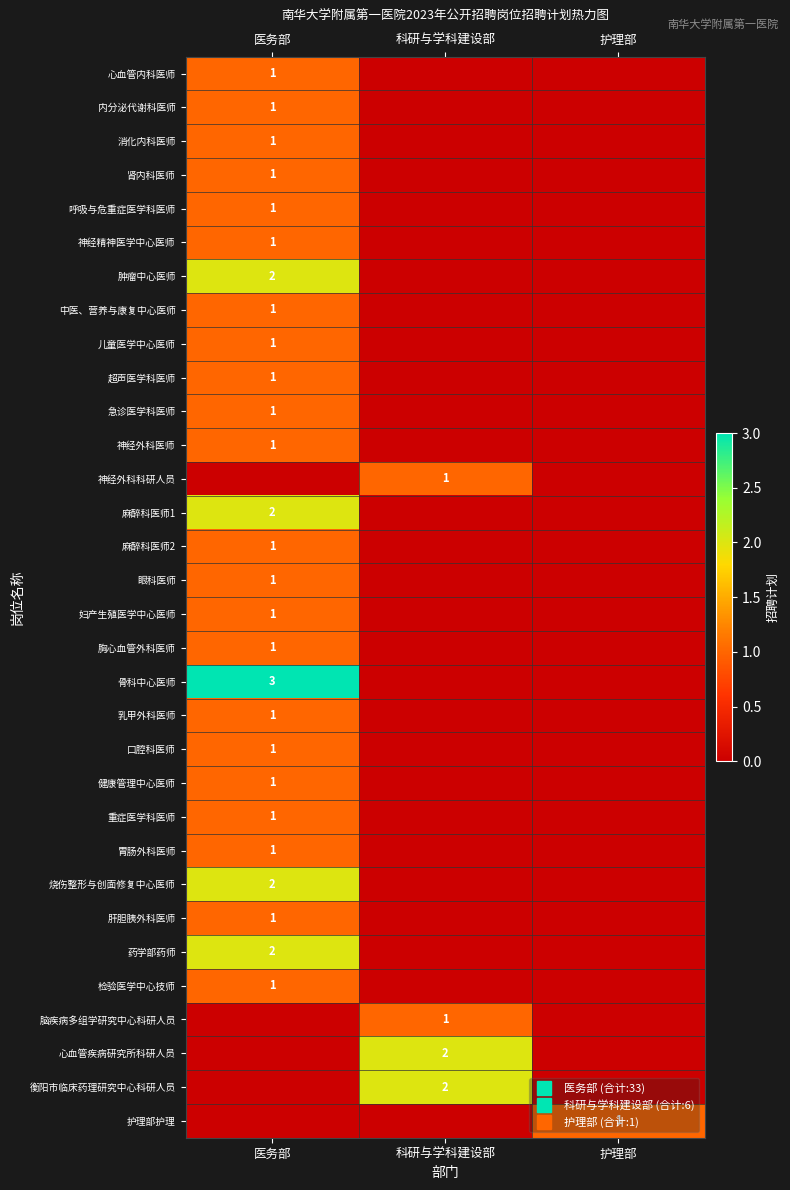

Which category has the lowest value across all series?

科研与学科建设部